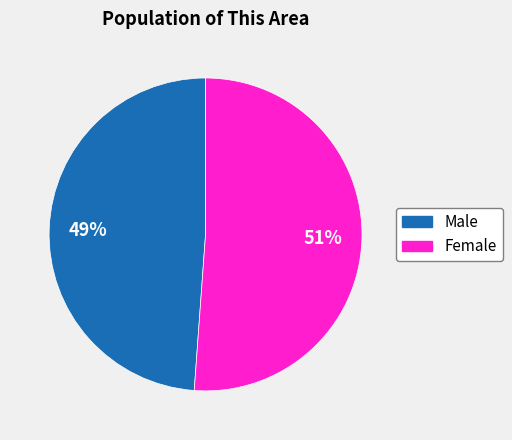

Do Female and Male together represent more than half of the pie?

Yes